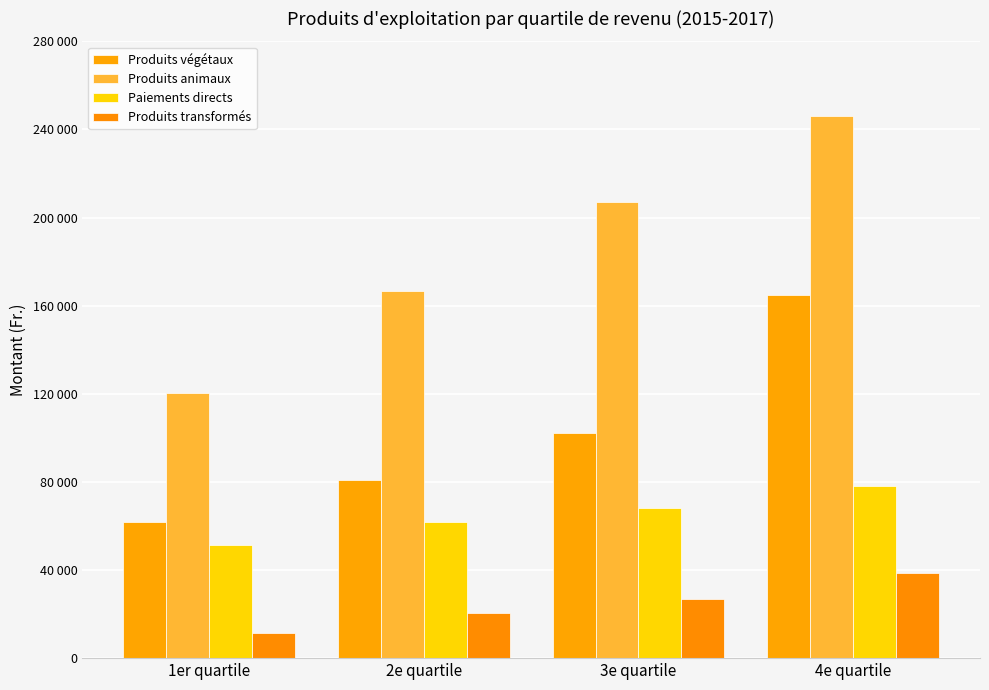

Where is Paiements directs nearest to the value 64728?

2e quartile